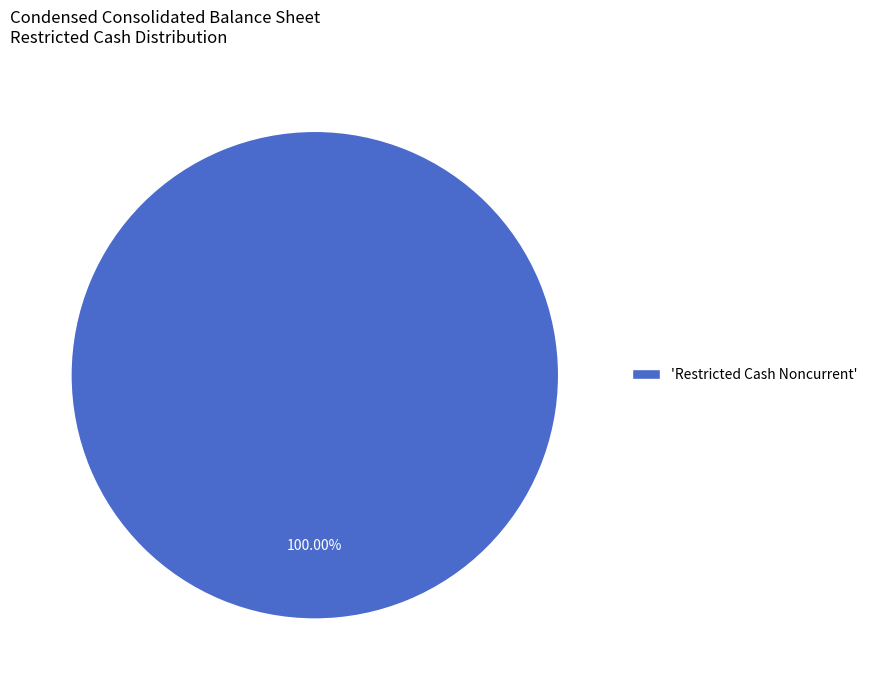

Is there any slice that represents more than half of the pie?

Yes